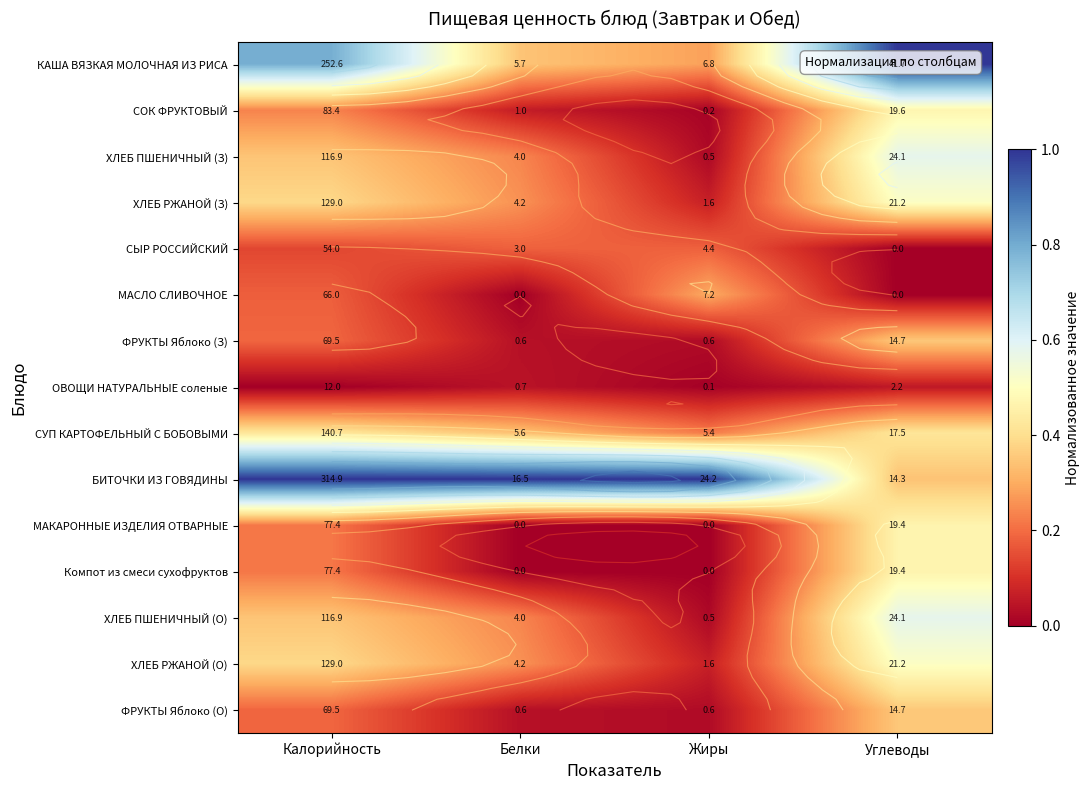

True or false: КАША ВЯЗКАЯ МОЛОЧНАЯ ИЗ РИСА has a value of 1.3 at Калорийность.

False